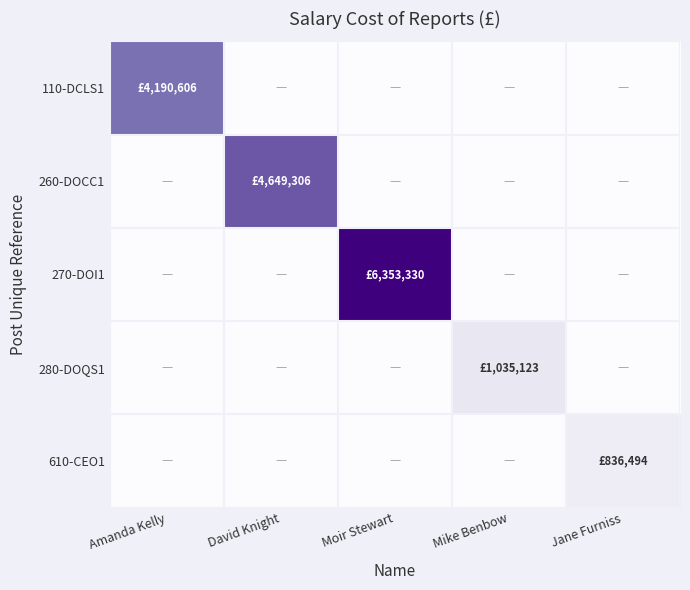

Reading left to right, extract all data points from this chart.

110-DCLS1: Amanda Kelly=4190606	David Knight=0	Moir Stewart=0	Mike Benbow=0	Jane Furniss=0
260-DOCC1: Amanda Kelly=0	David Knight=4649306	Moir Stewart=0	Mike Benbow=0	Jane Furniss=0
270-DOI1: Amanda Kelly=0	David Knight=0	Moir Stewart=6353330	Mike Benbow=0	Jane Furniss=0
280-DOQS1: Amanda Kelly=0	David Knight=0	Moir Stewart=0	Mike Benbow=1035123	Jane Furniss=0
610-CEO1: Amanda Kelly=0	David Knight=0	Moir Stewart=0	Mike Benbow=0	Jane Furniss=836494